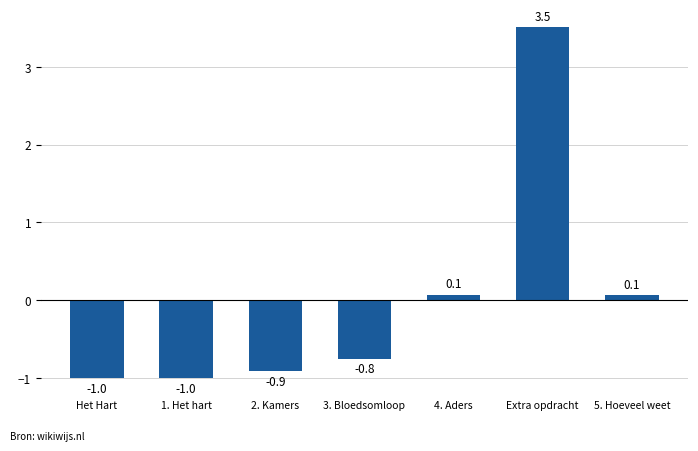

What is the difference between the second highest and second lowest values?

1.1